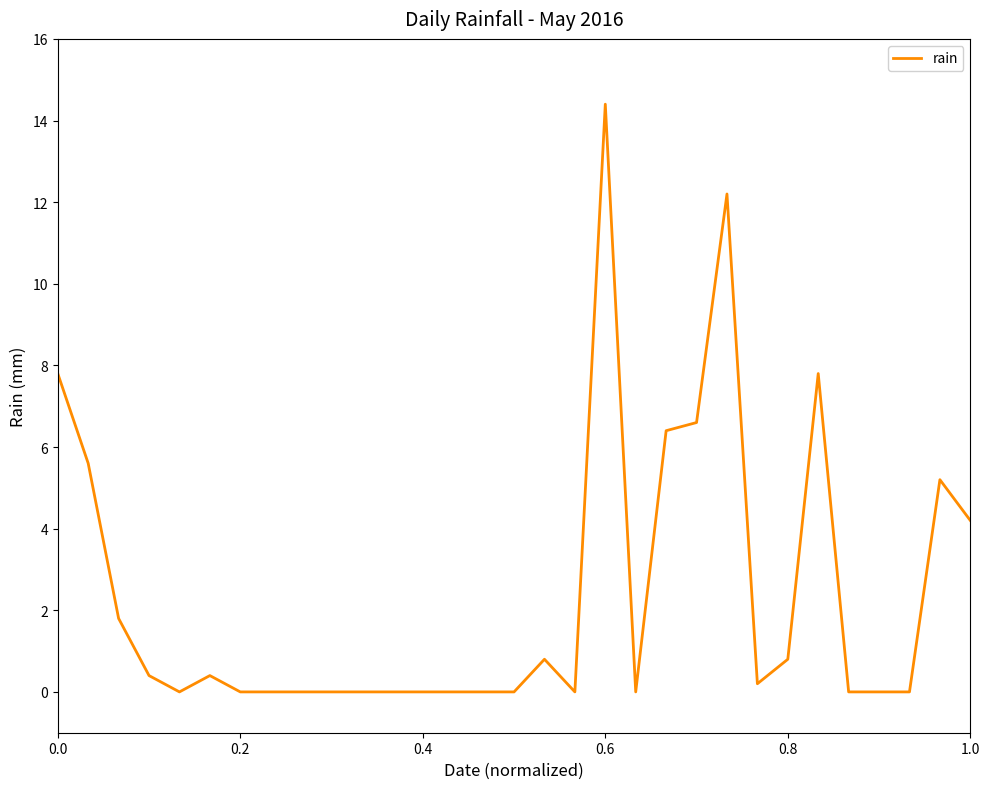

What is the difference between the maximum and minimum values?

14.4